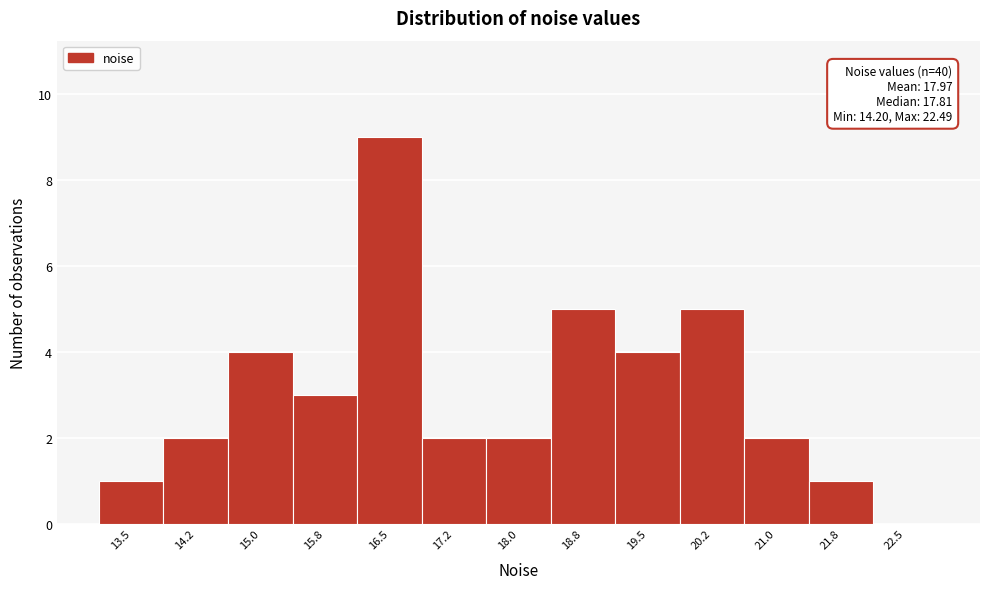

Reading right to left, what are all the values shown in this chart?

22.5=0	21.8=1	21.0=2	20.2=5	19.5=4	18.8=5	18.0=2	17.2=2	16.5=9	15.8=3	15.0=4	14.2=2	13.5=1